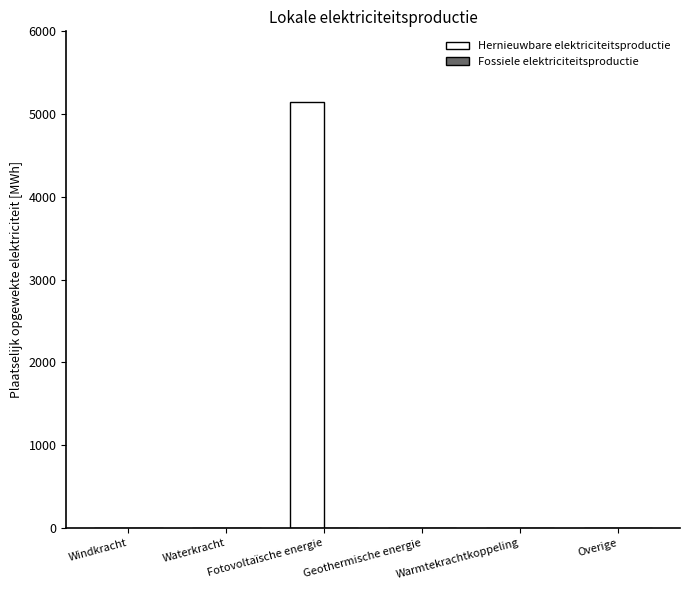

What is the greatest value displayed?

5148.5